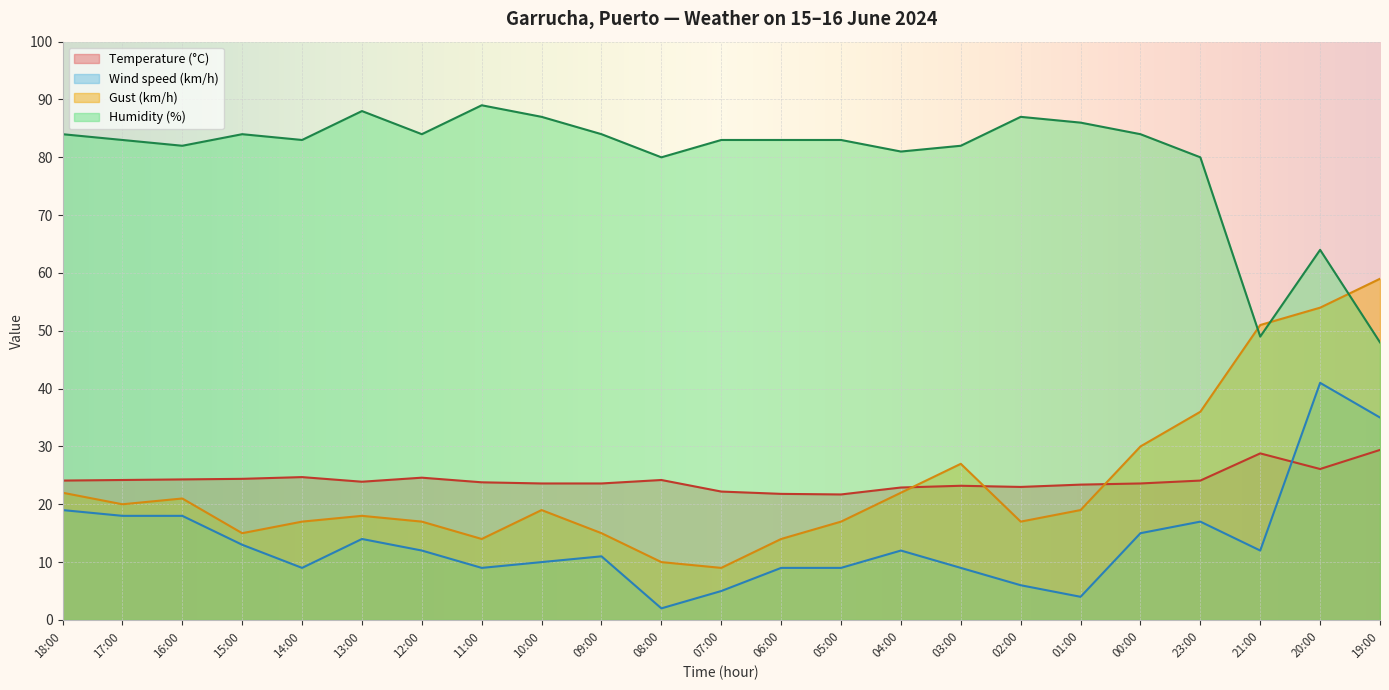

Between 00:00 and 21:00, which is larger?

21:00